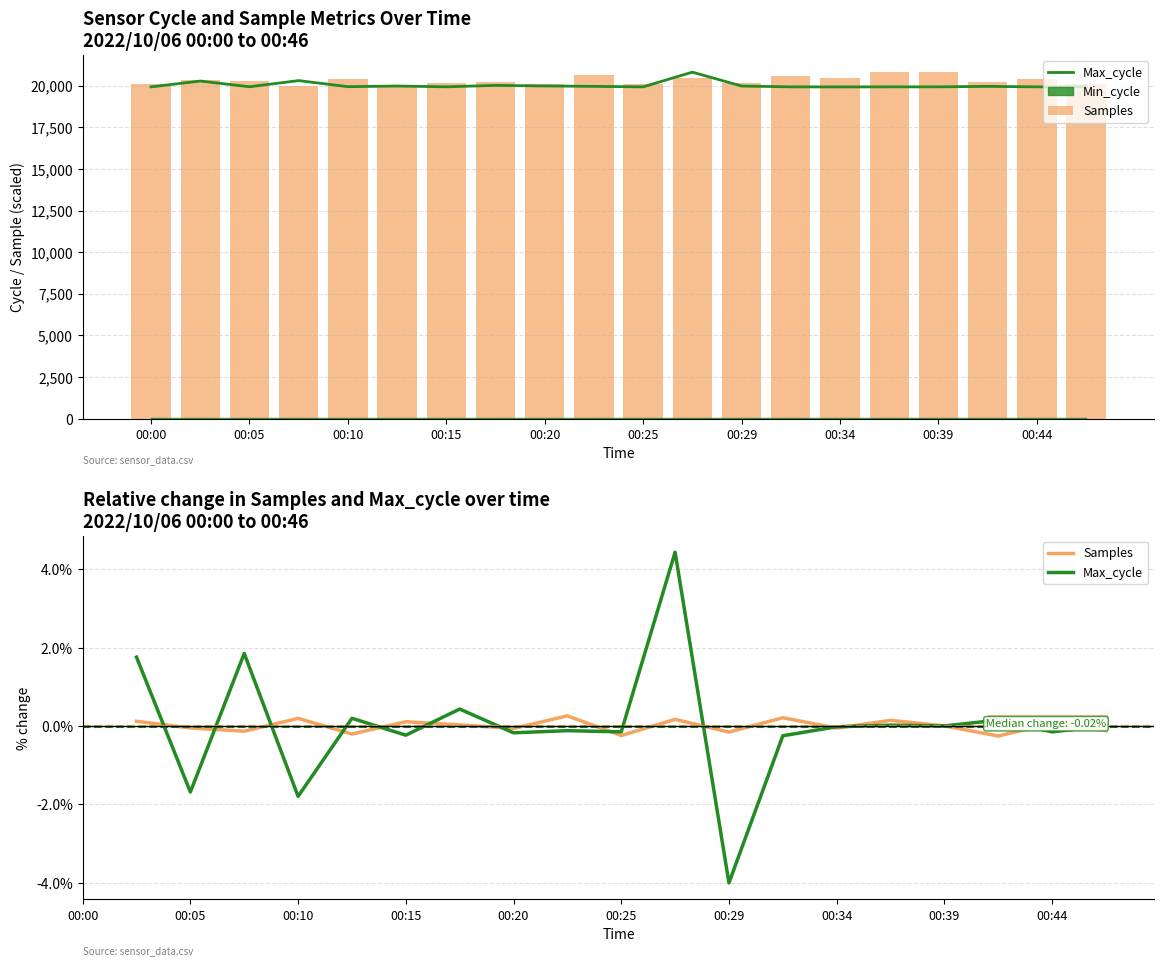

How many positive values does the Max_cycle series have?

7